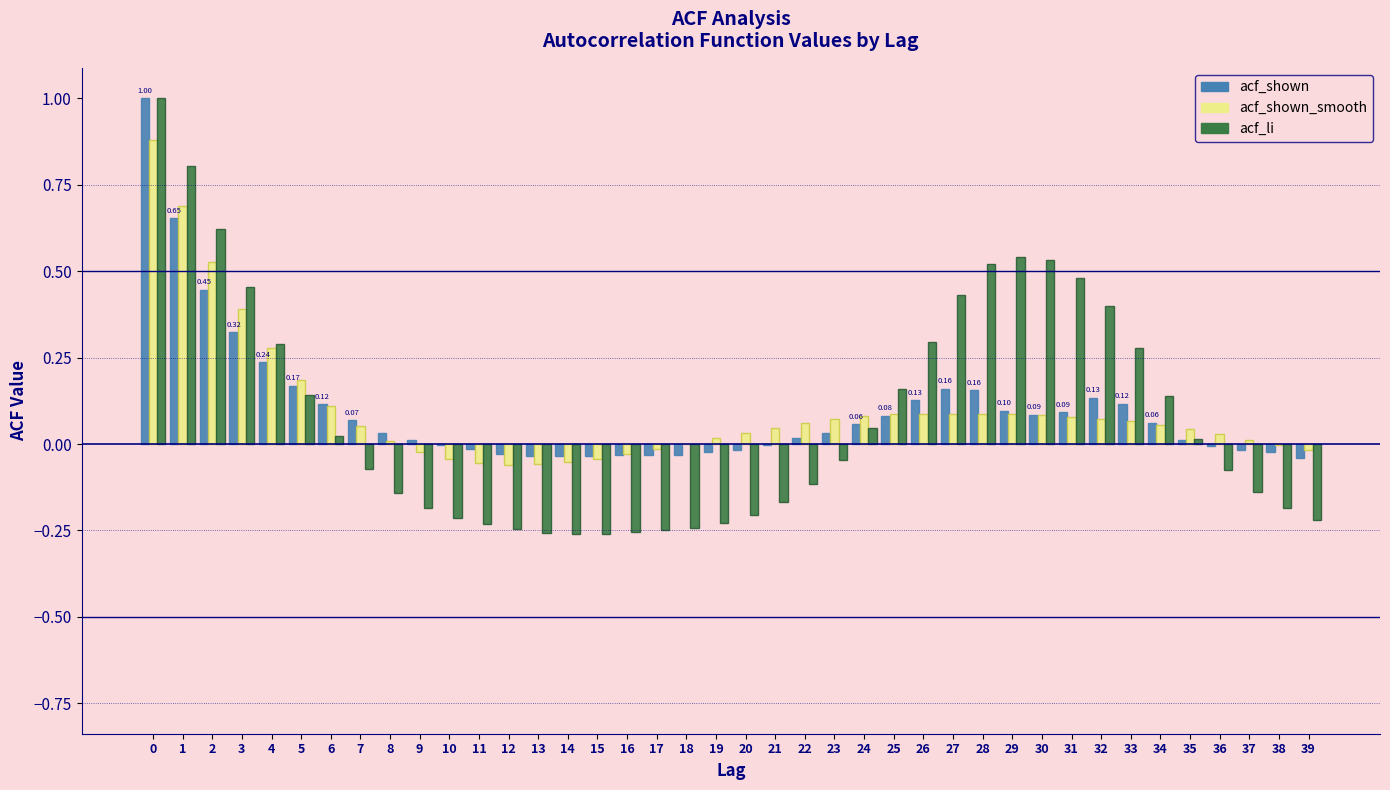

What is the sum of all acf_shown_smooth values?

3.9